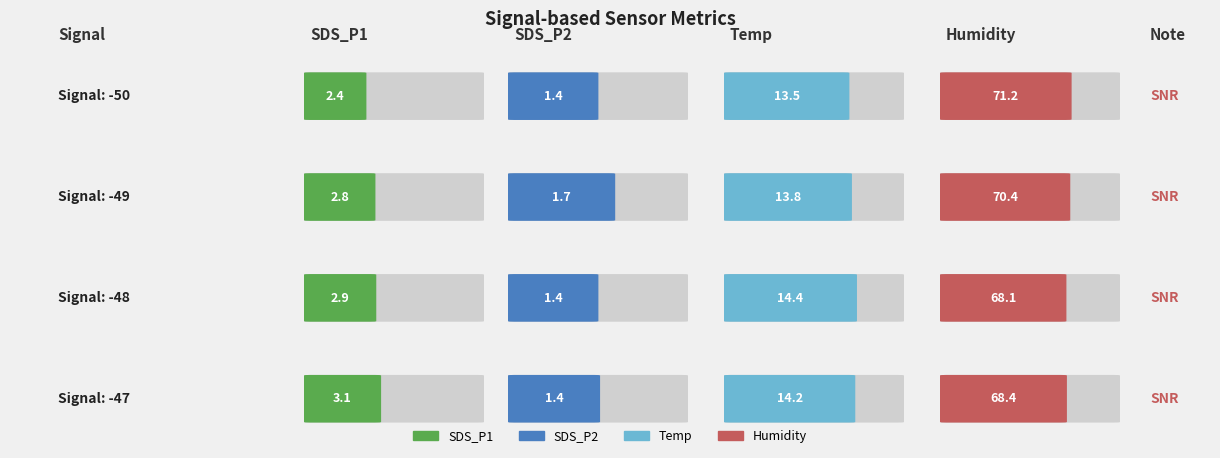

At which category does the chart reach its peak across all series?

-50